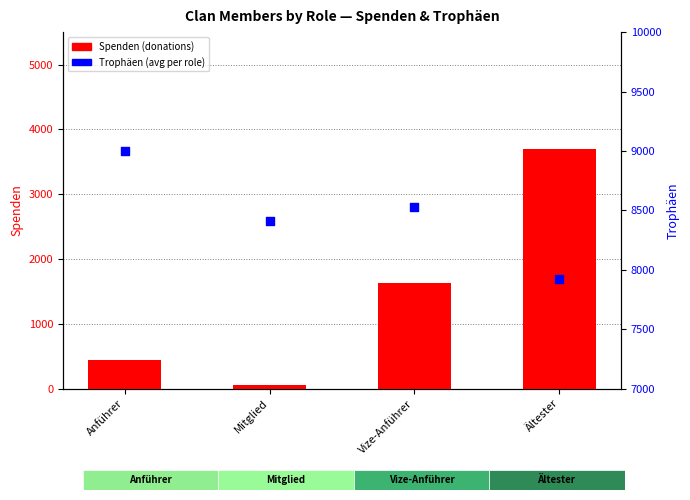

Which series reaches the maximum Y coordinate?

Trophäen (avg)